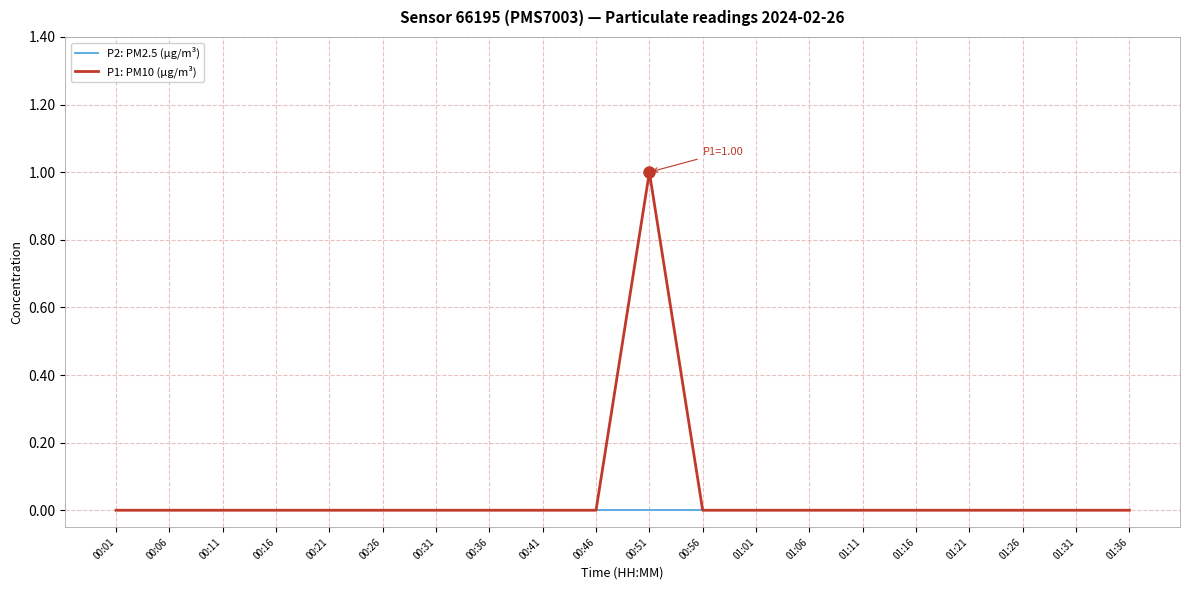

What is the greatest value displayed?

1